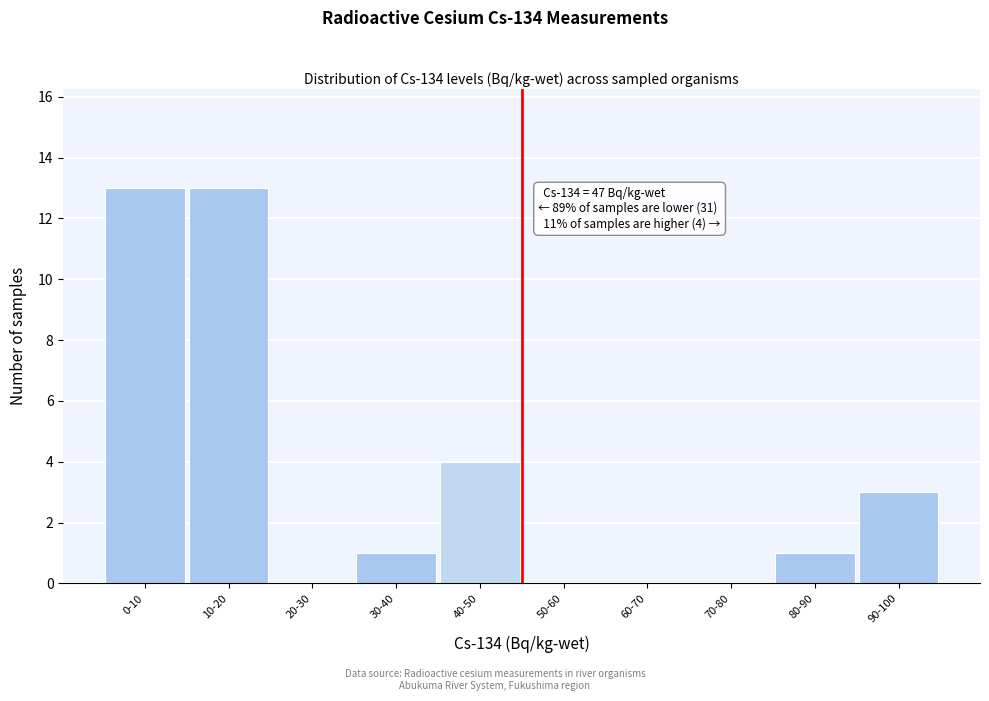

Reading left to right, list all the values displayed in this chart.

0-10=13	10-20=13	20-30=0	30-40=1	40-50=4	50-60=0	60-70=0	70-80=0	80-90=1	90-100=3